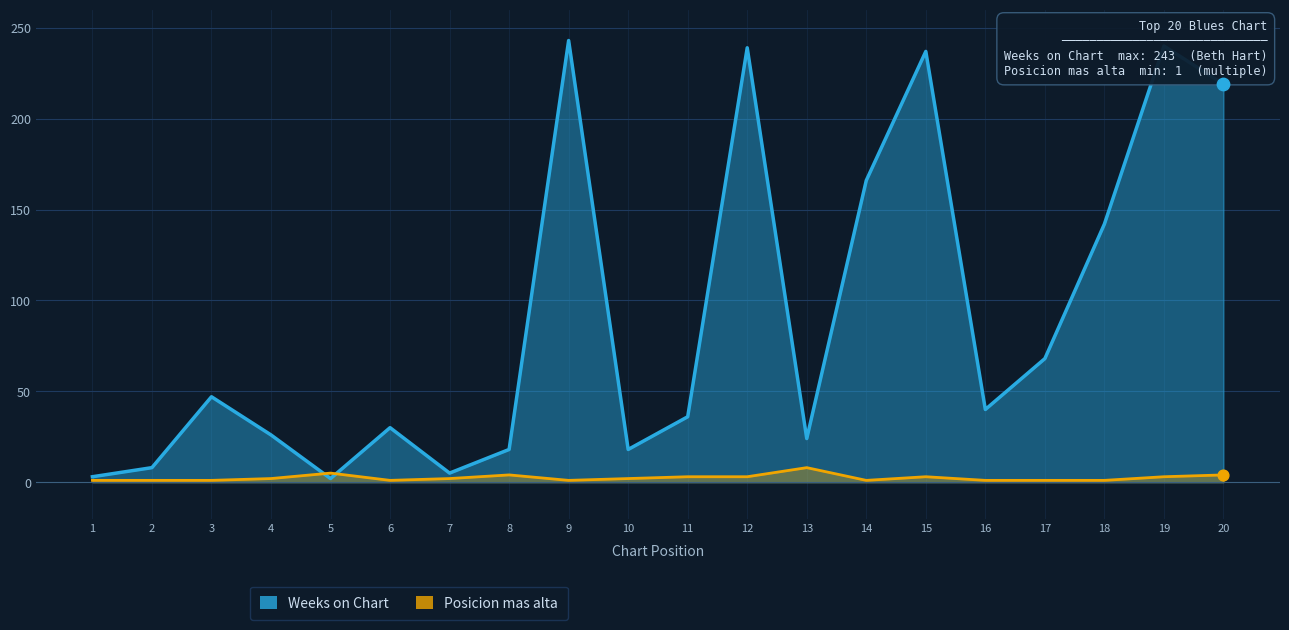

Is the value of Weeks on Chart at 15 greater than the value of Posicion mas alta at 12?

Yes